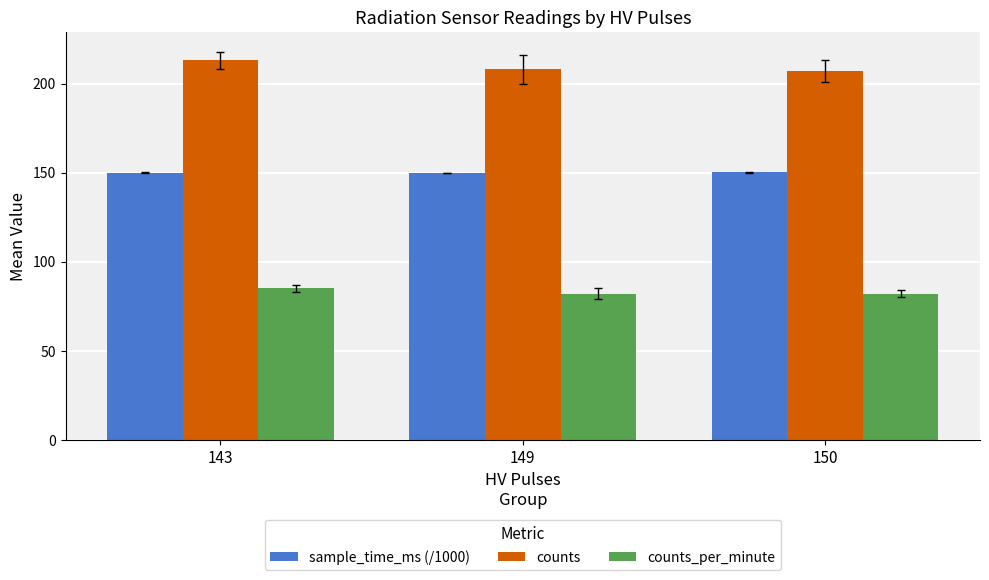

List the series in order of their overall mean, highest first.

counts, sample_time_ms (/1000), counts_per_minute